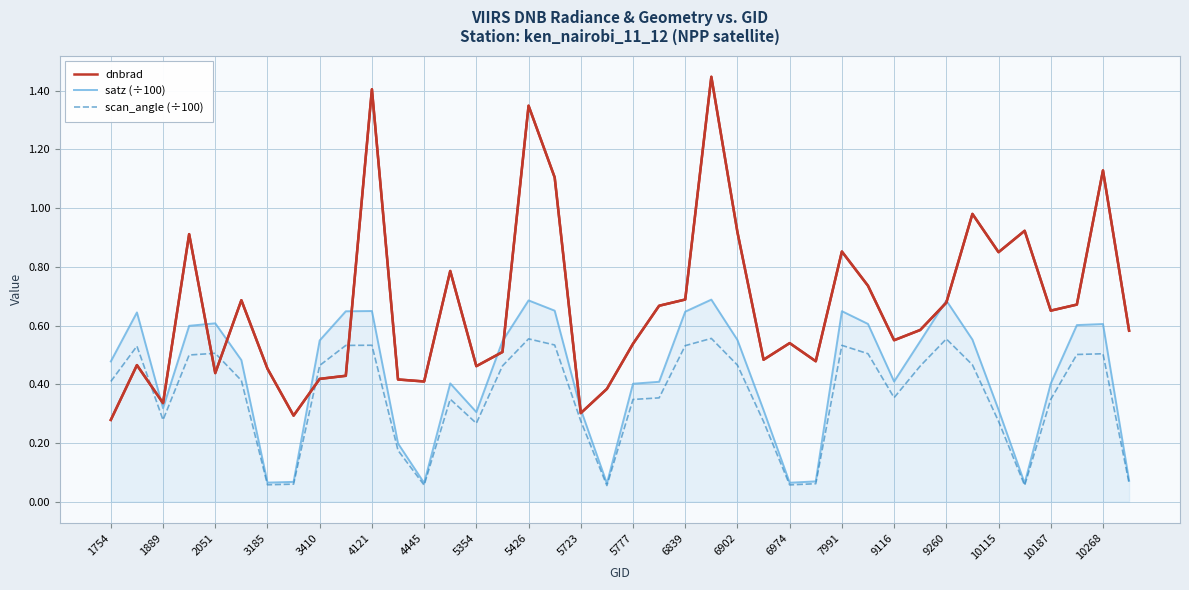

Which series has the largest total across all categories?

dnbrad